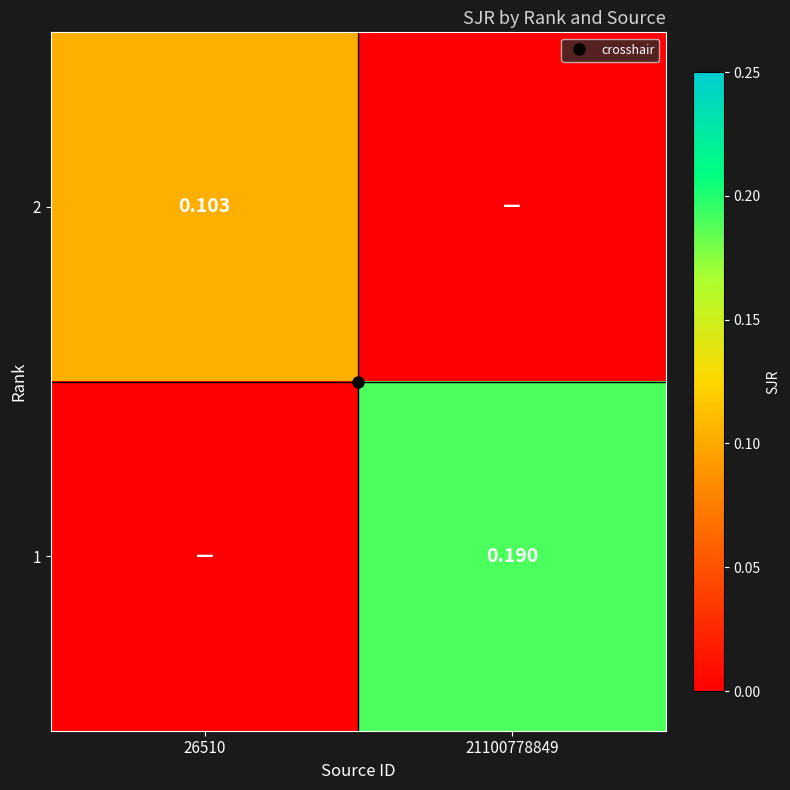

Rank the series by their maximum value, from highest to lowest.

1, 2